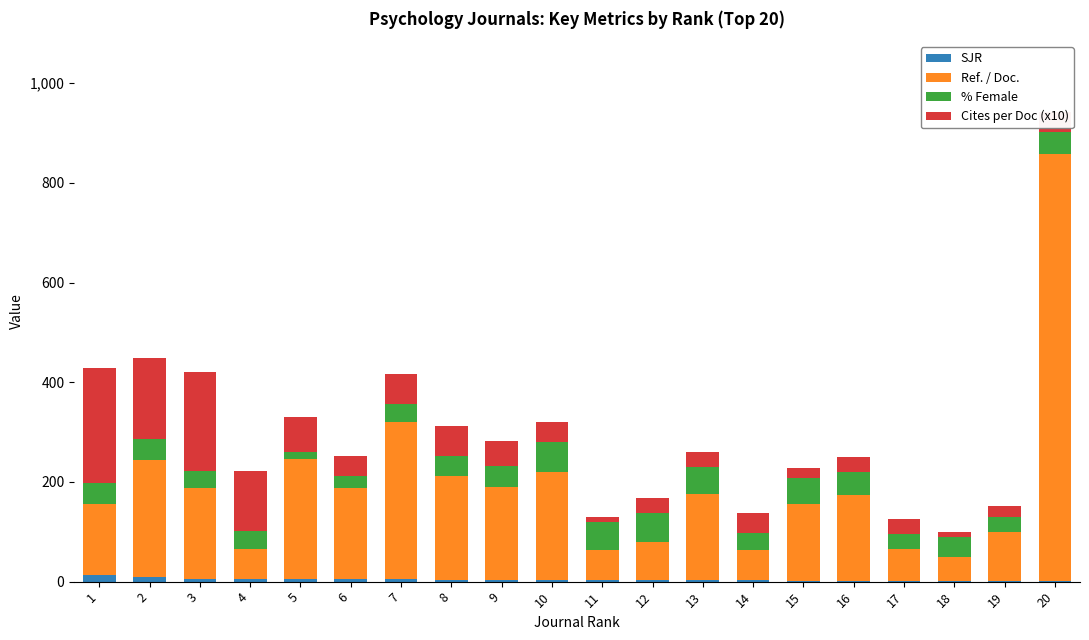

At which category is the sum across all series the highest?

20